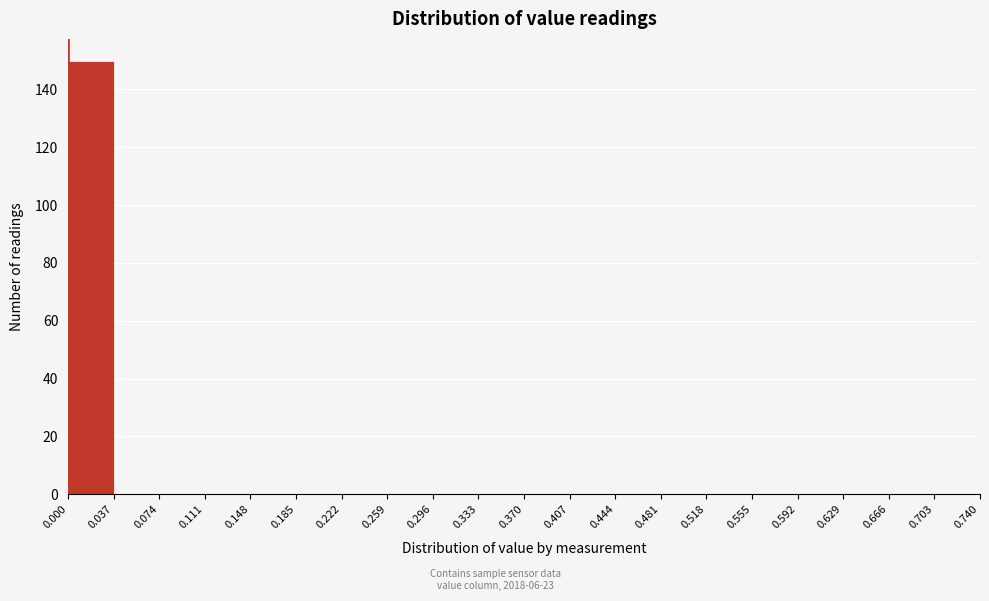

Reading left to right, transcribe this chart: for each bar, give the range it covers on the x-axis and its height. The values are not printed on the chart, so give them approximately, as read against the axis.

0.000 to 0.037: 150
0.037 to 0.074: 0
0.074 to 0.111: 0
0.111 to 0.148: 0
0.148 to 0.185: 0
0.185 to 0.222: 0
0.222 to 0.259: 0
0.259 to 0.296: 0
0.296 to 0.333: 0
0.333 to 0.370: 0
0.370 to 0.407: 0
0.407 to 0.444: 0
0.444 to 0.481: 0
0.481 to 0.518: 0
0.518 to 0.555: 0
0.555 to 0.592: 0
0.592 to 0.629: 0
0.629 to 0.666: 0
0.666 to 0.703: 0
0.703 to 0.740: 0